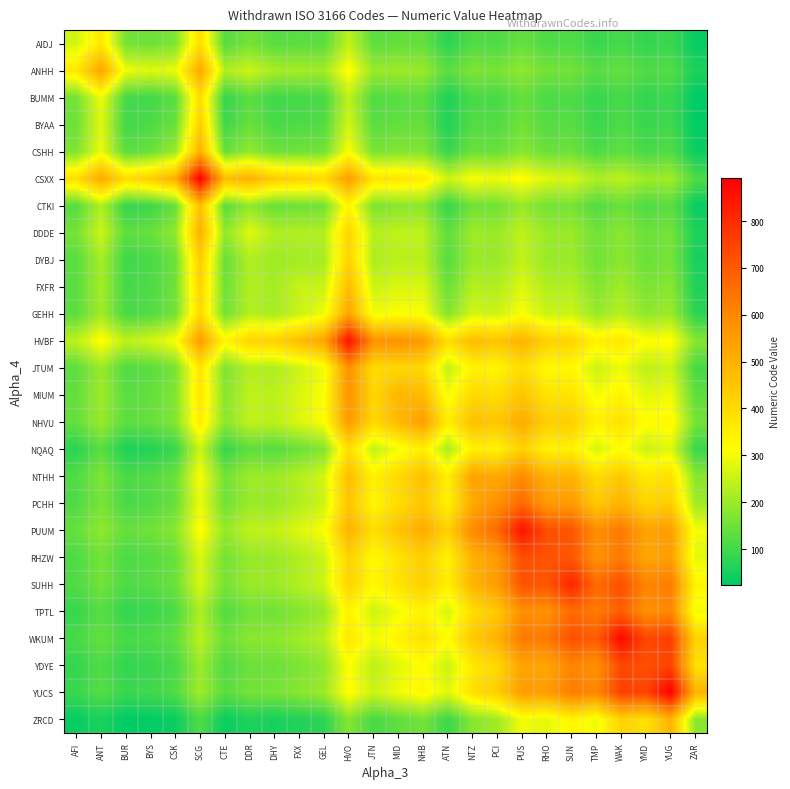

What is the total value across all series at GEL?

6125.8